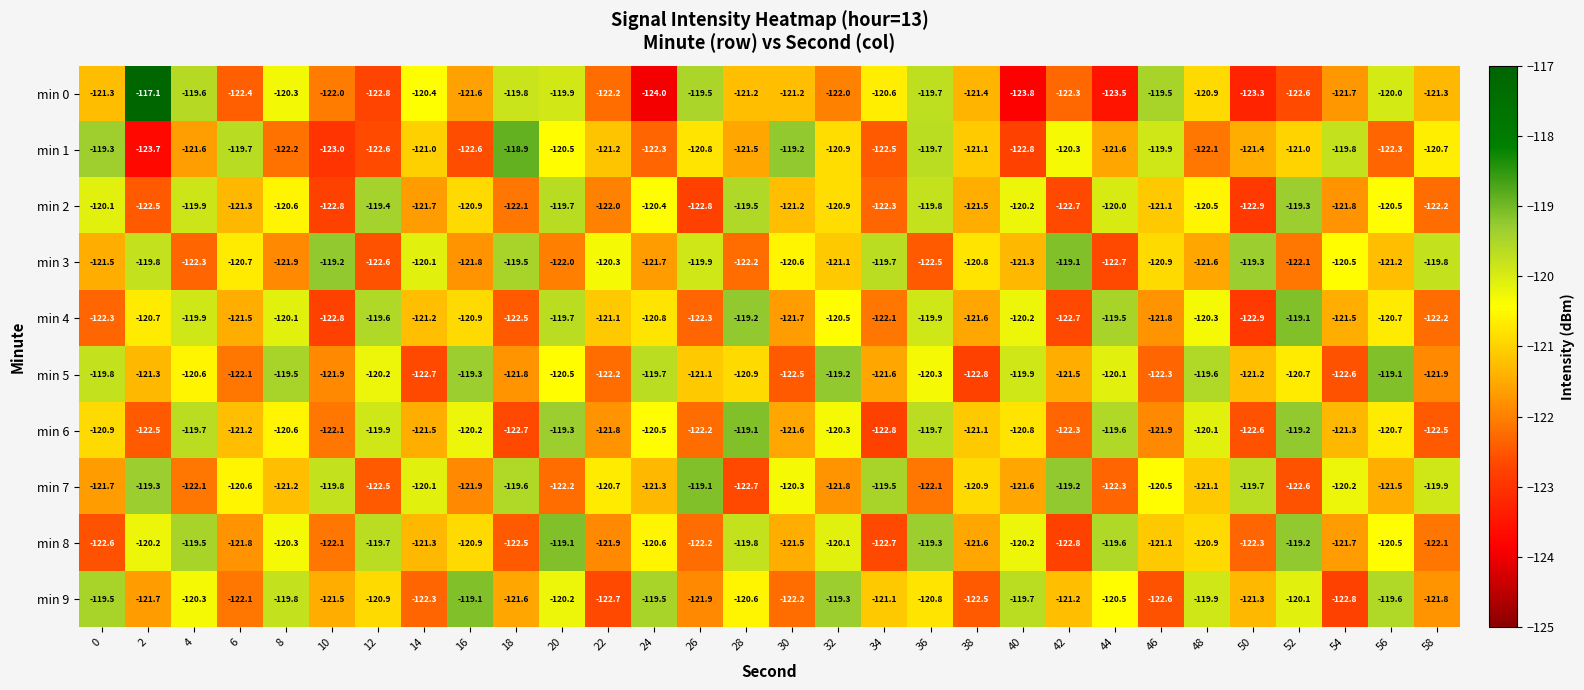

What is the total value across all series at 14?

-1212.3